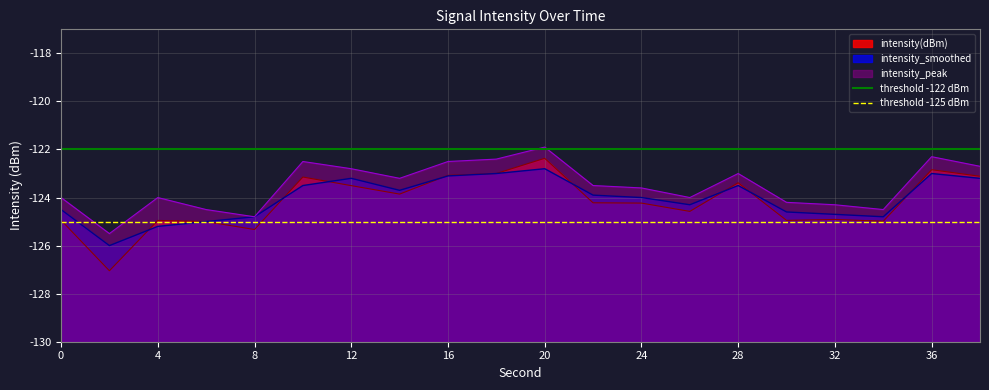

How many lines are shown in the chart?

2